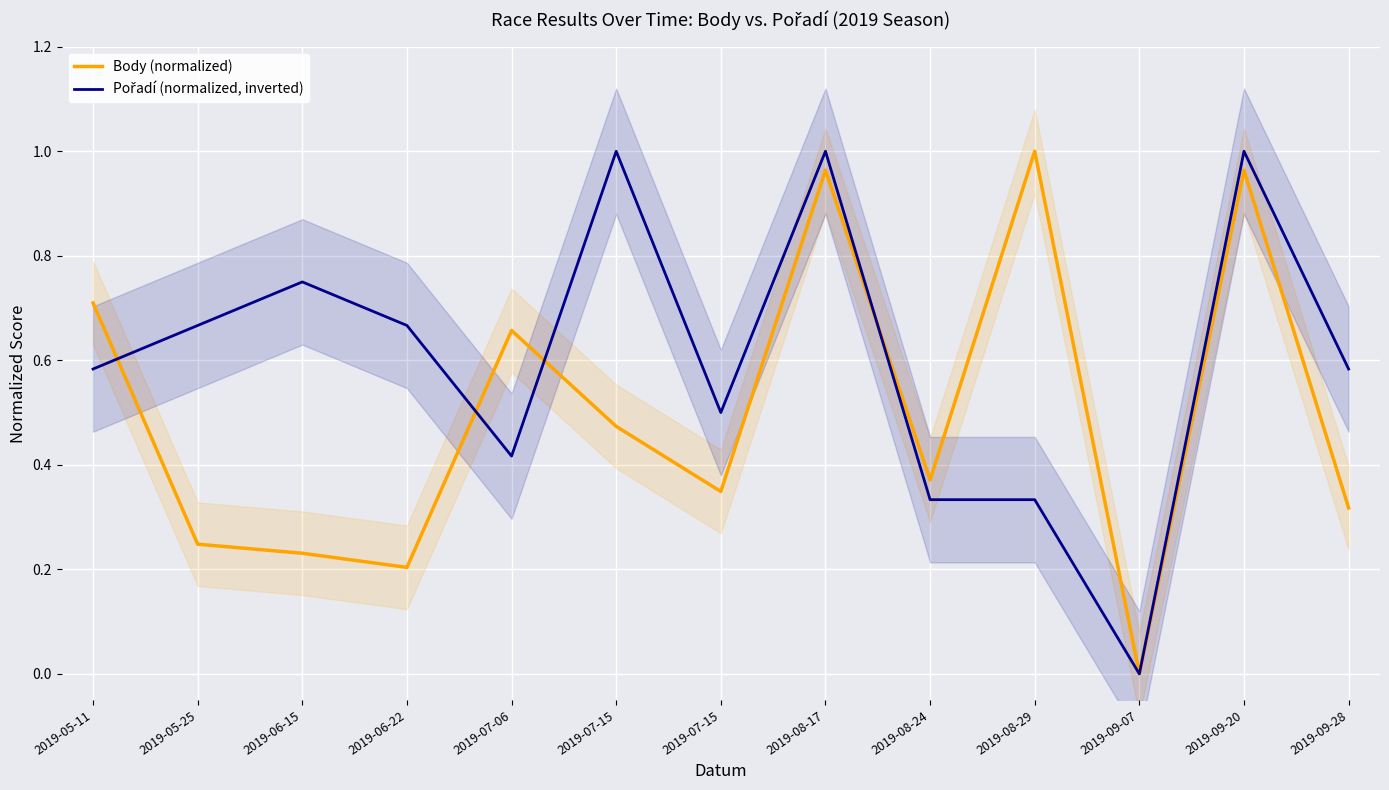

Rank the categories by Body (normalized) value from highest to lowest.

2019-08-29, 2019-08-17, 2019-09-20, 2019-05-11, 2019-07-06, 2019-07-15, 2019-08-24, 2019-07-15, 2019-09-28, 2019-05-25, 2019-06-15, 2019-06-22, 2019-09-07